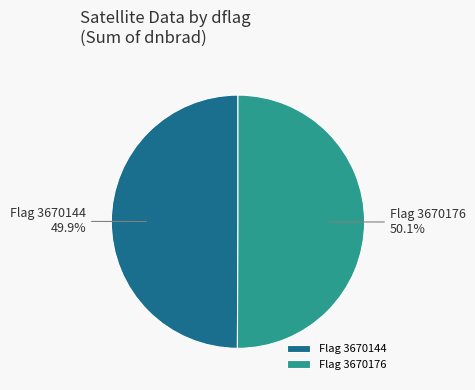

To the nearest percent, what is the average slice percentage?

50%